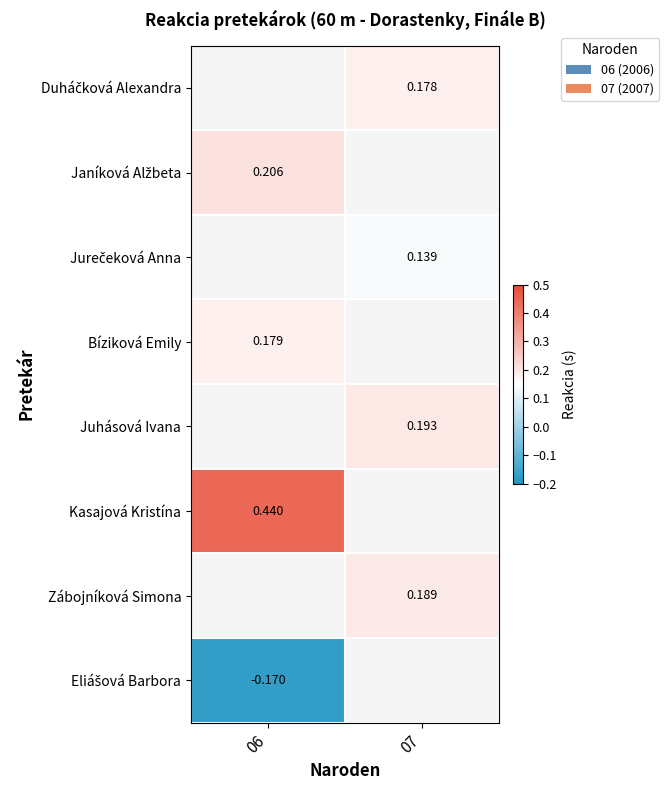

What is the difference between the highest and lowest values at 07?

0.1